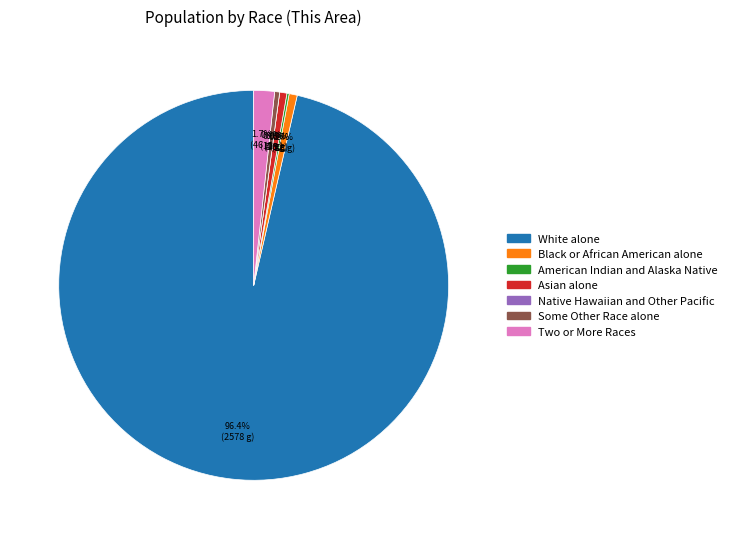

Is there a majority slice in this chart?

Yes